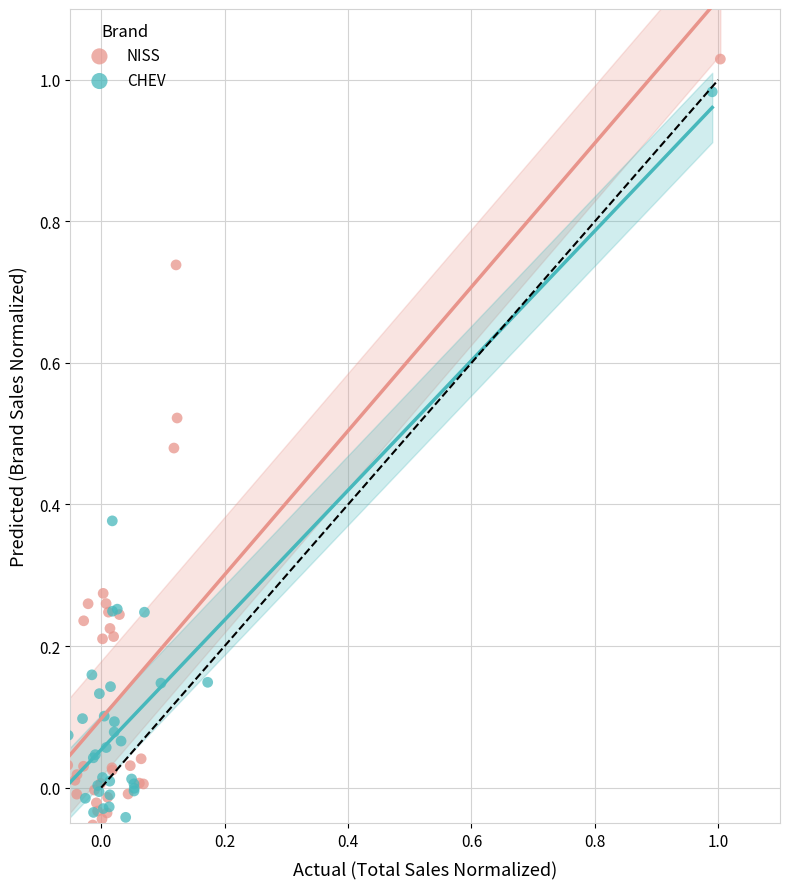

Which series reaches the maximum Y coordinate?

NISS